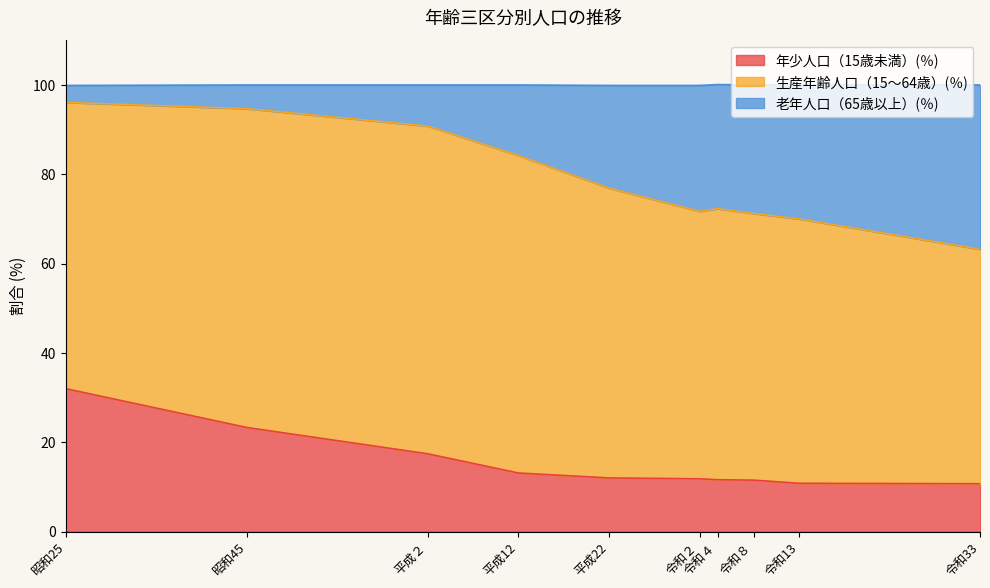

What position from the left is 令和13?

9